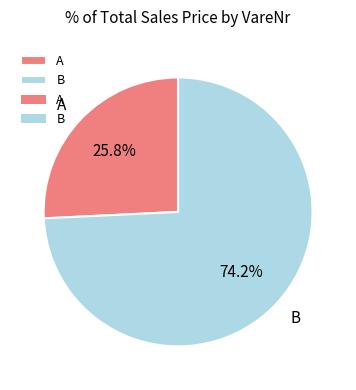

What is the smallest slice in the pie chart?

A